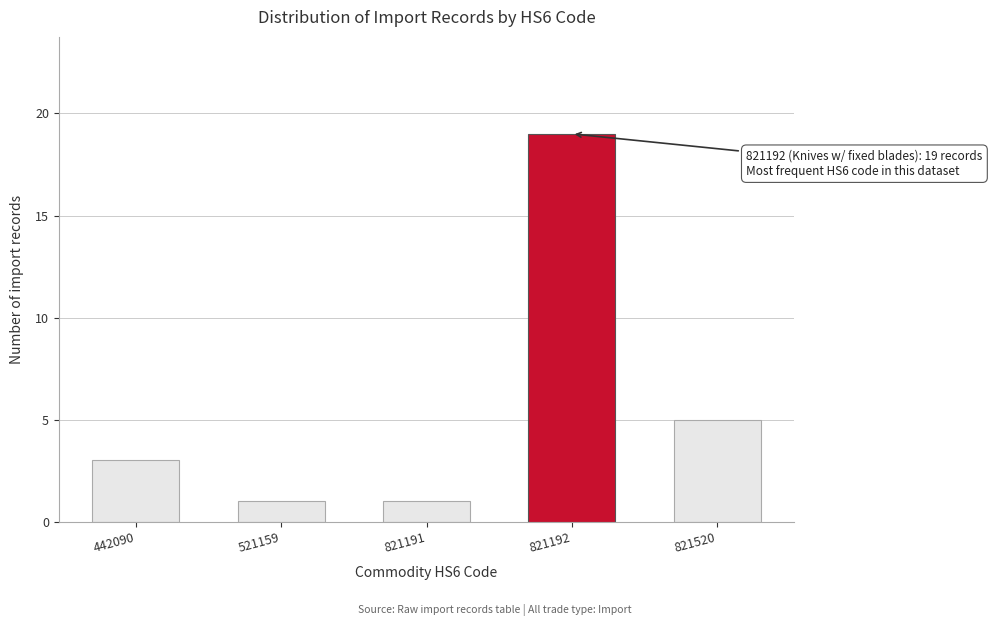

Reading left to right, extract all data points from this chart.

442090=3	521159=1	821191=1	821192=19	821520=5